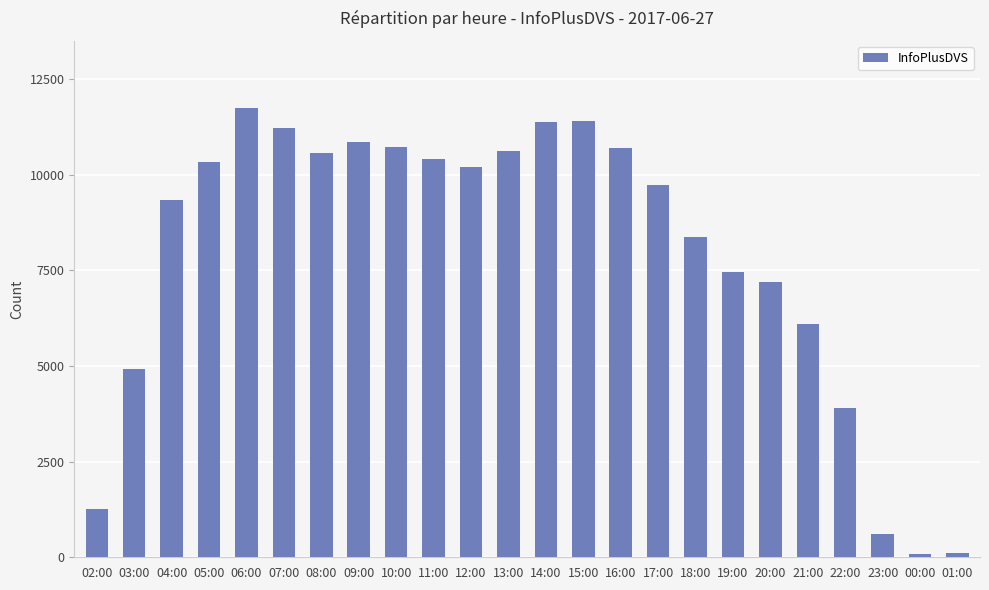

Which category has the highest value across all series?

06:00